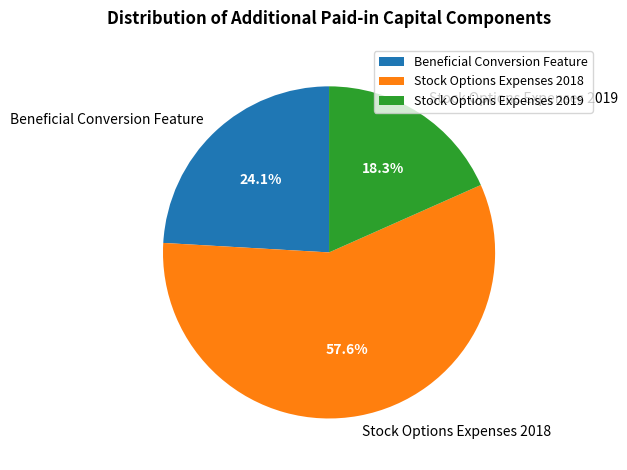

Count the number of slices in the pie.

3